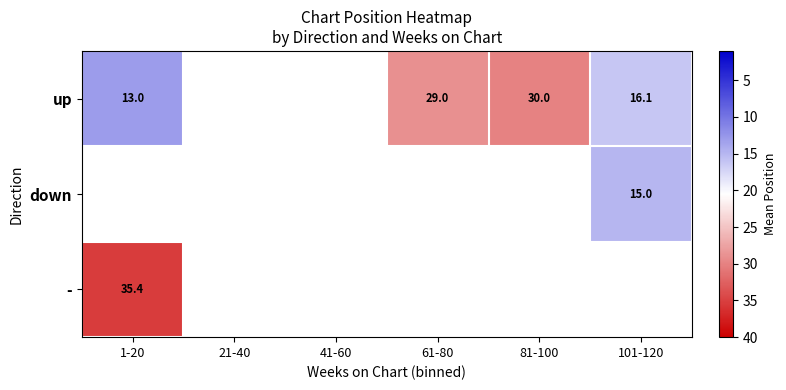

The value of down at 101-120 is 20.9. True or false?

False